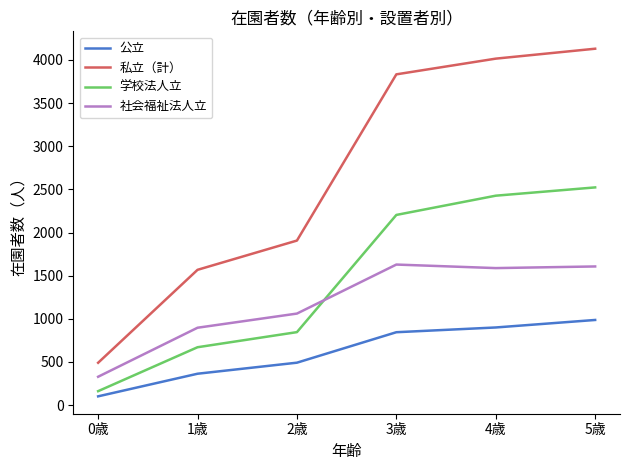

Which series changed the most between 2歳 and 4歳?

私立（計）